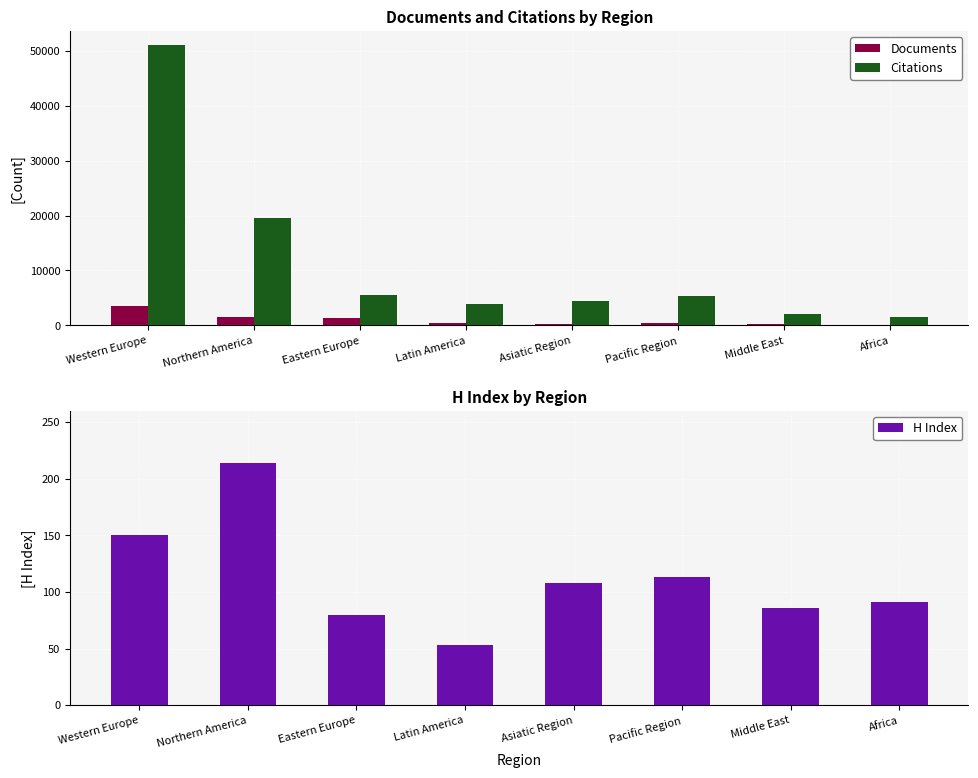

Rank the series by their maximum value, from highest to lowest.

Citations, Documents, H Index